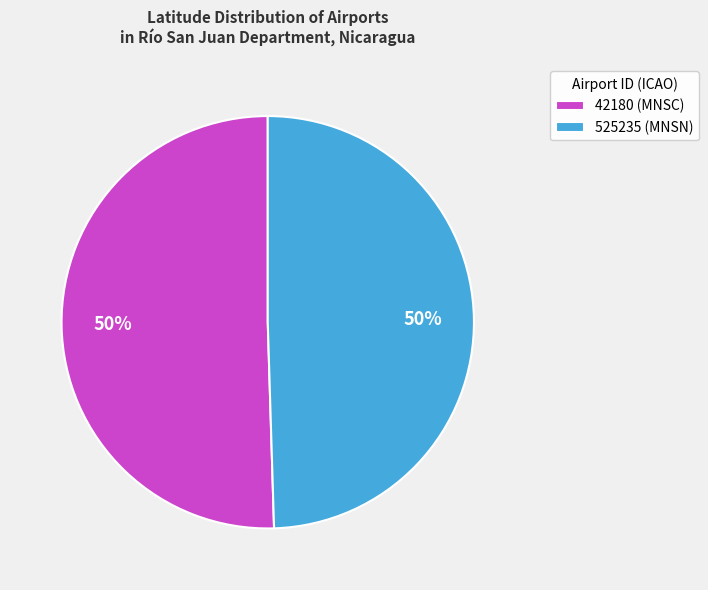

The 525235 (MNSN) slice represents 61% of the pie. True or false?

False